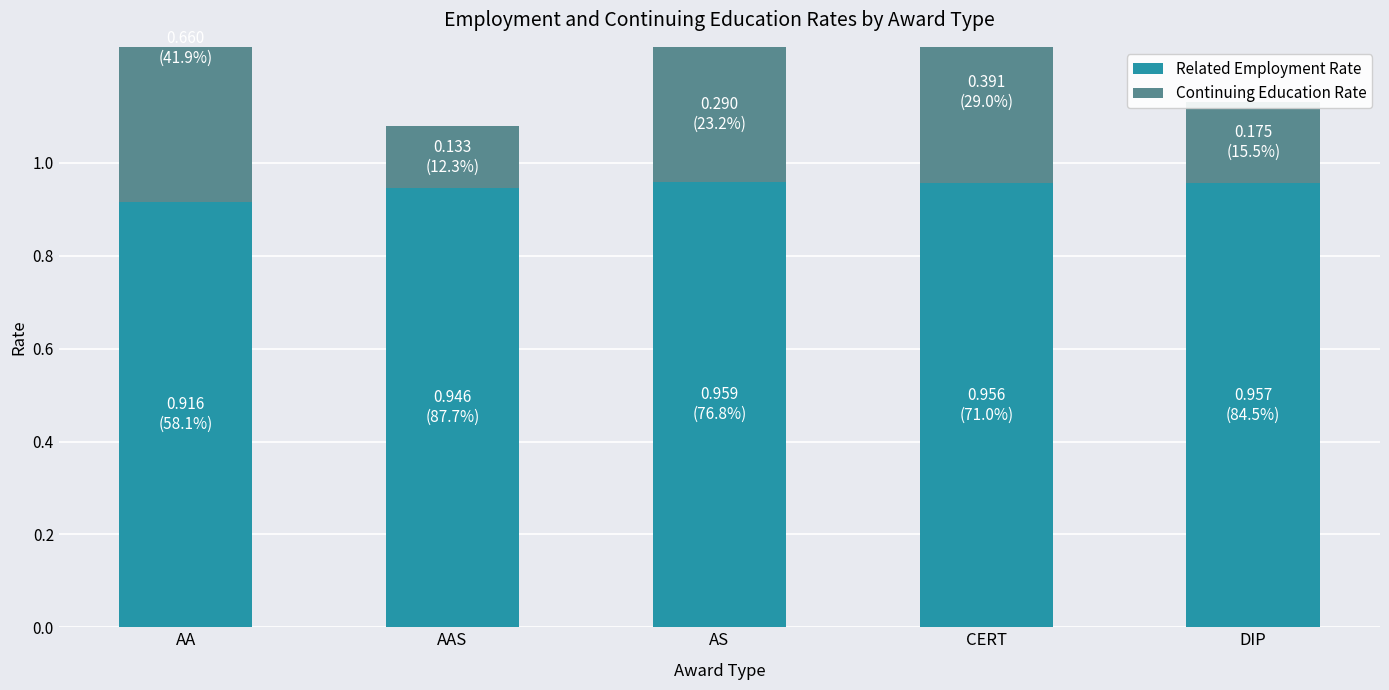

Count the number of data series in this chart.

2